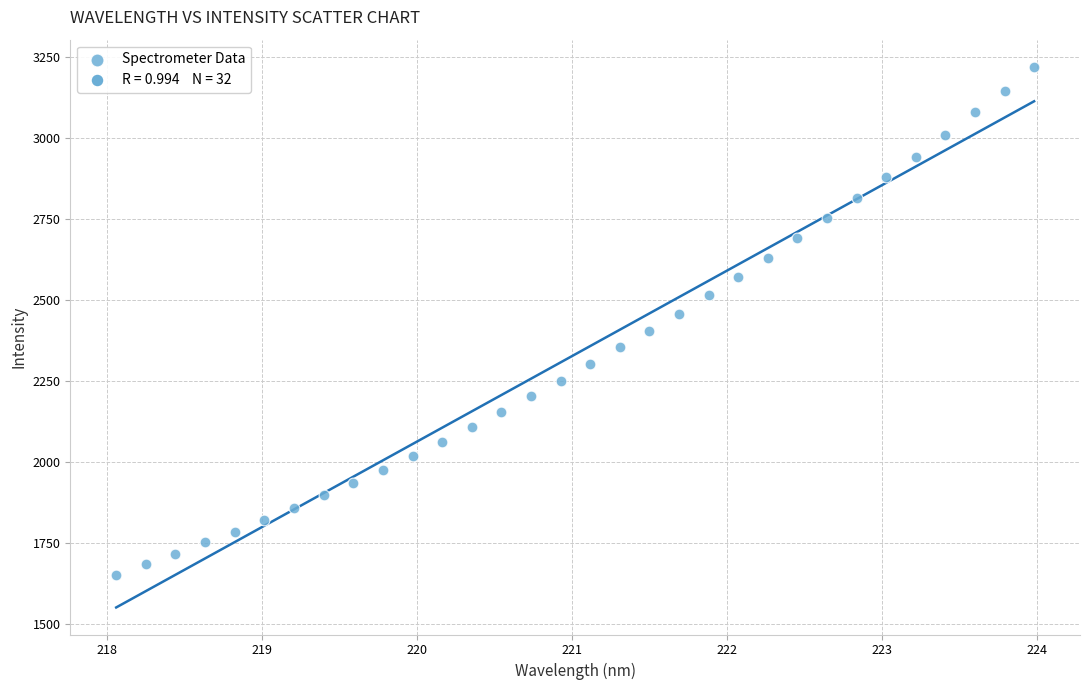

What is the range of X values (max minus min)?

5.9